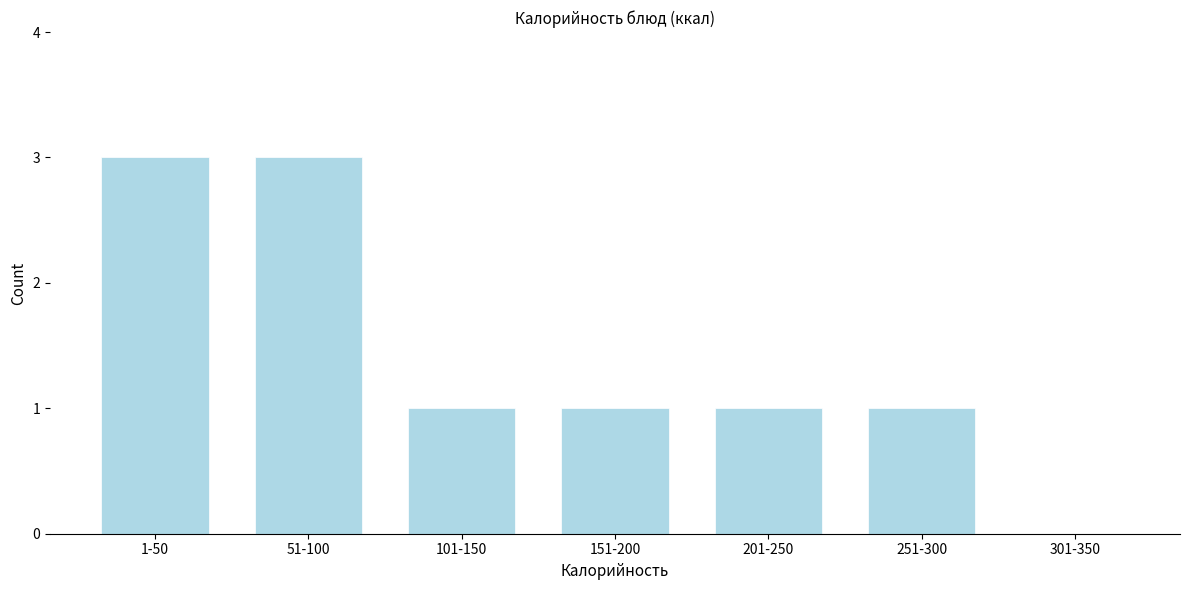

Reading right to left, extract all data points from this chart.

301-350=0	251-300=1	201-250=1	151-200=1	101-150=1	51-100=3	1-50=3